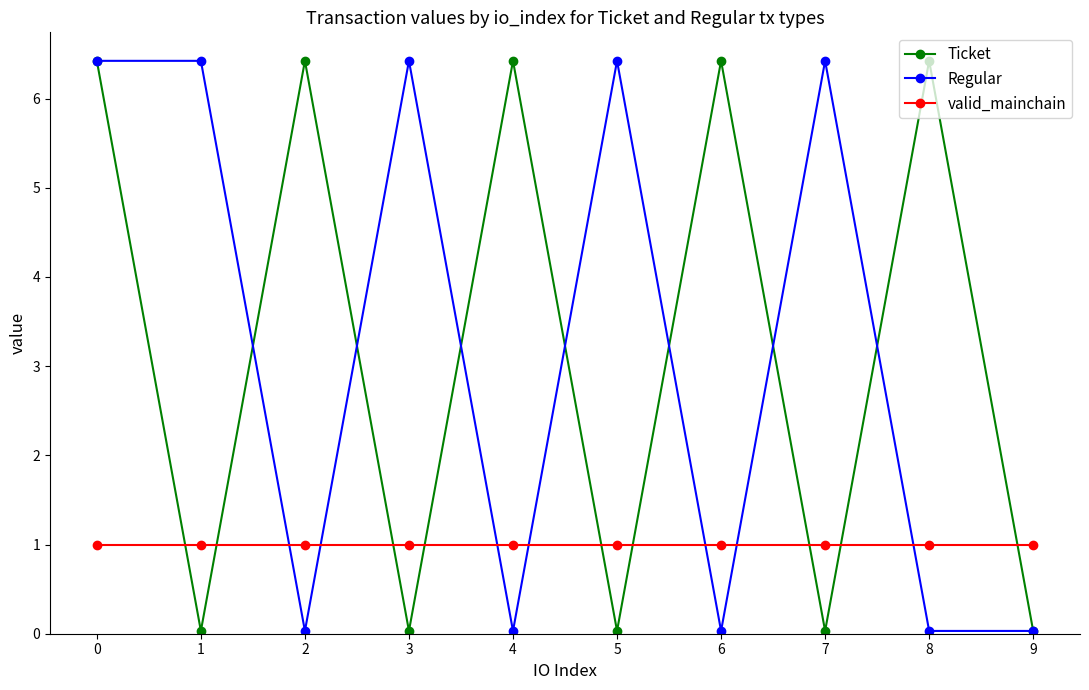

Between 7 and 9, which series saw the biggest shift?

Regular